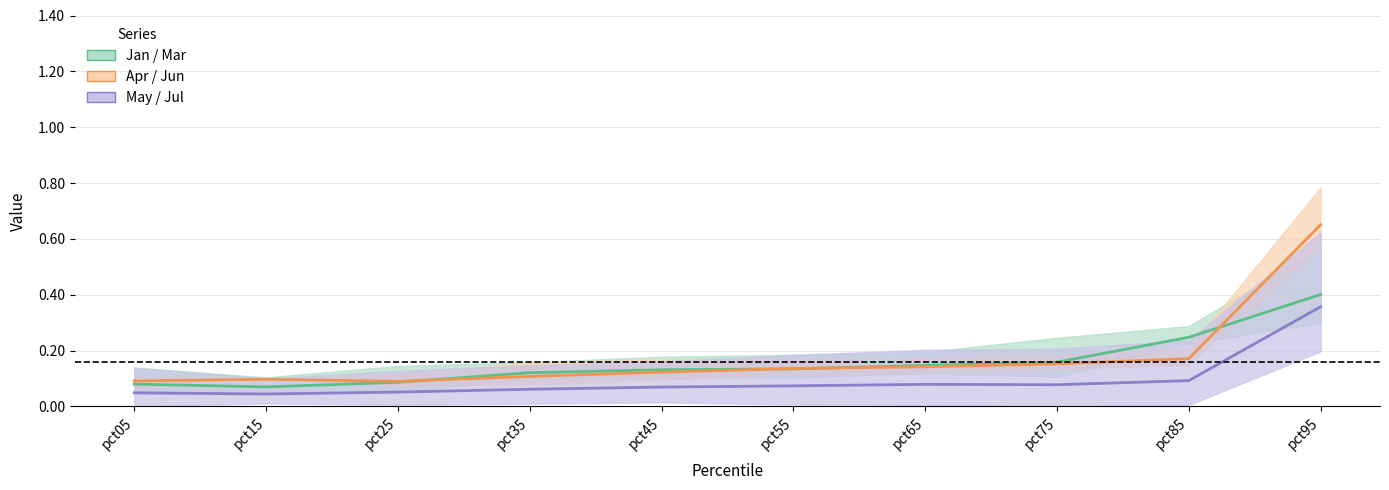

Which has a higher value, pct25 or pct05?

pct25